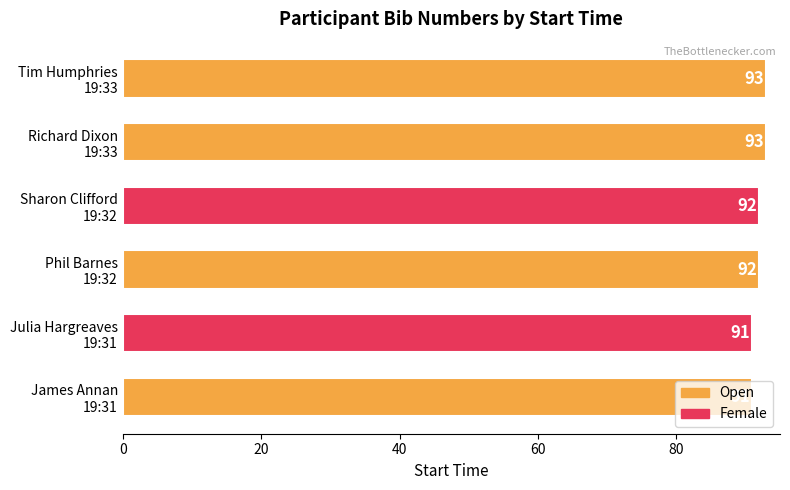

What is the difference between the maximum and minimum values?

2